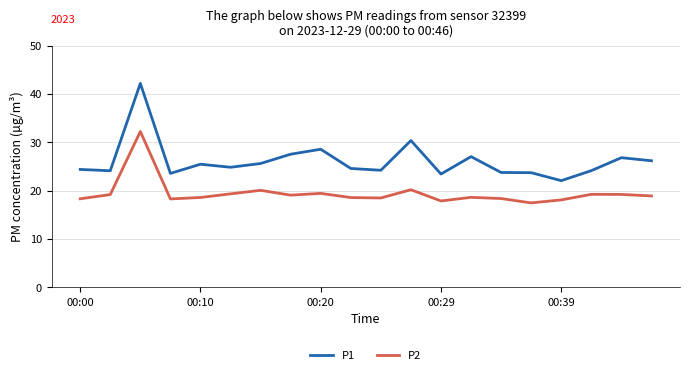

What is the smallest value displayed?

17.5